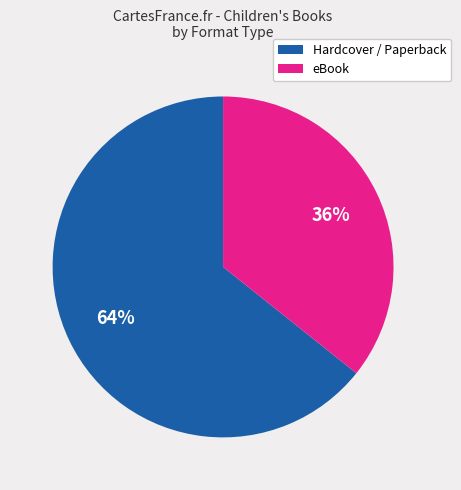

Is there a majority slice in this chart?

Yes